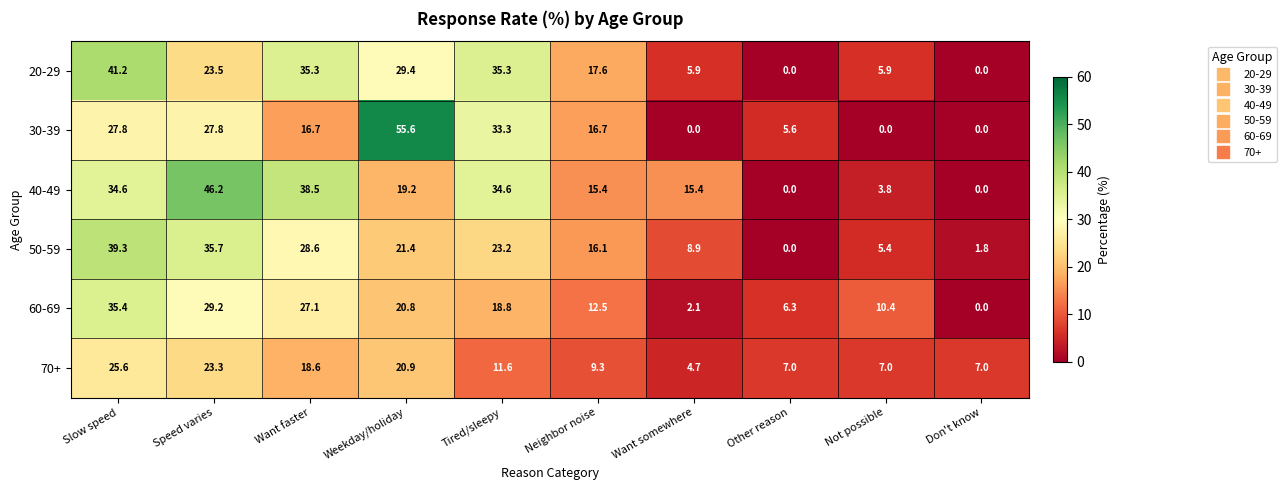

Count the number of data series in this chart.

6